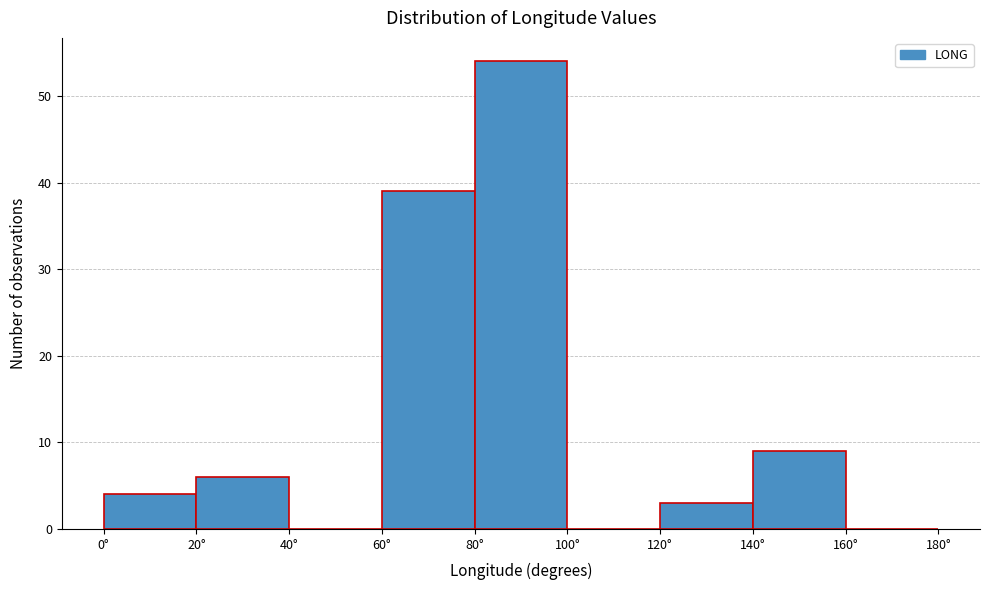

Reading left to right, list every bar in this chart as the range it spans on the x-axis followed by its height. The values are not printed on the chart, so give them approximately, as read against the axis.

0 to 20: 4
20 to 40: 6
40 to 60: 0
60 to 80: 39
80 to 100: 54
100 to 120: 0
120 to 140: 3
140 to 160: 9
160 to 180: 0